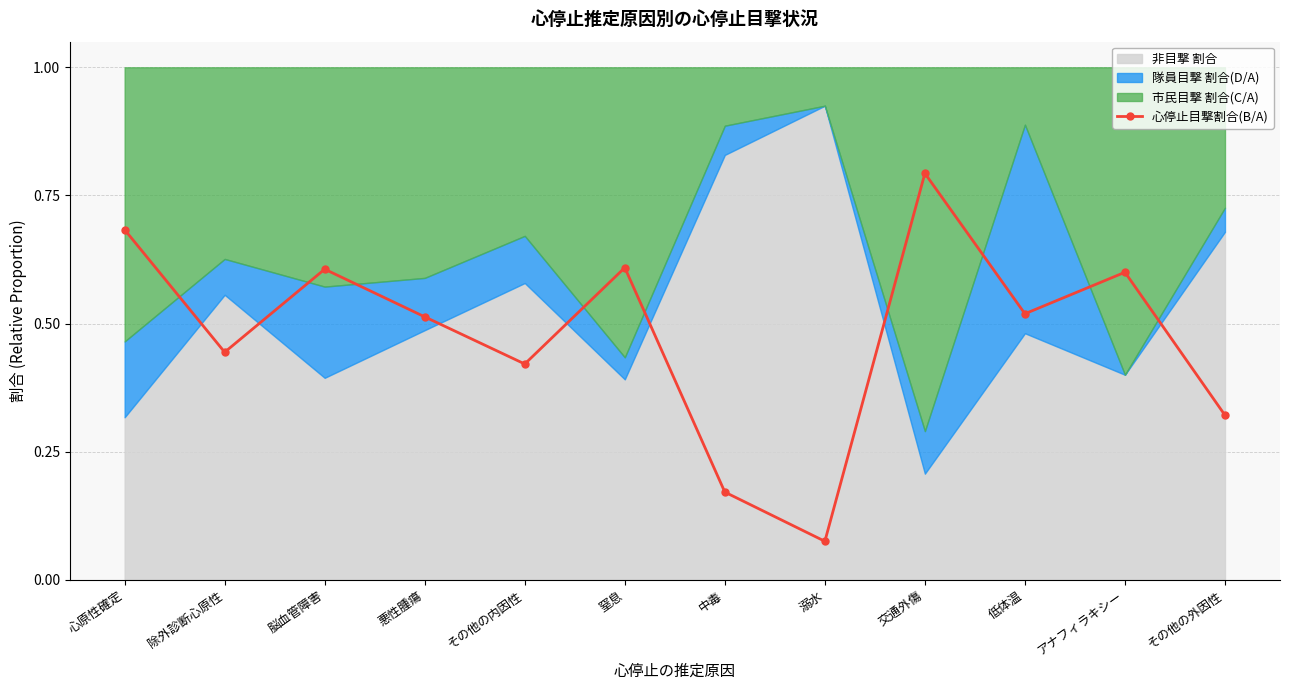

Between 悪性腫瘍 and 低体温, which is larger?

低体温